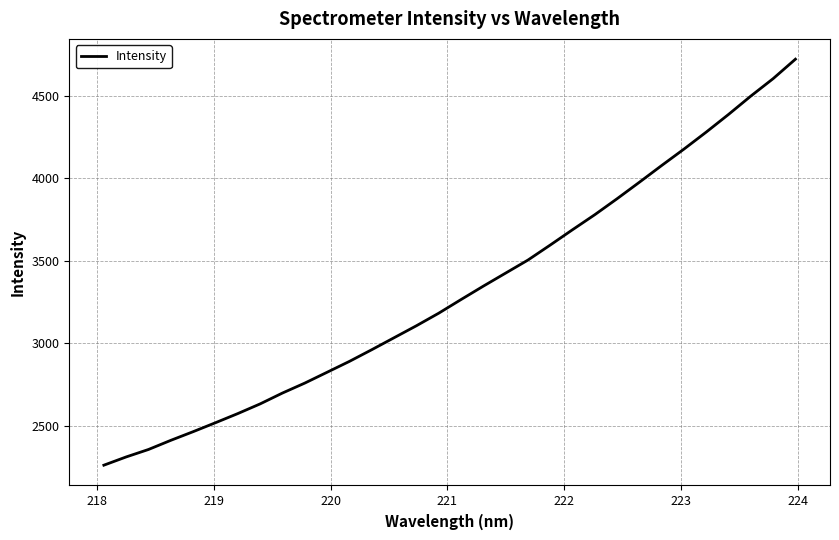

What is the difference between the maximum and minimum values?

2460.1